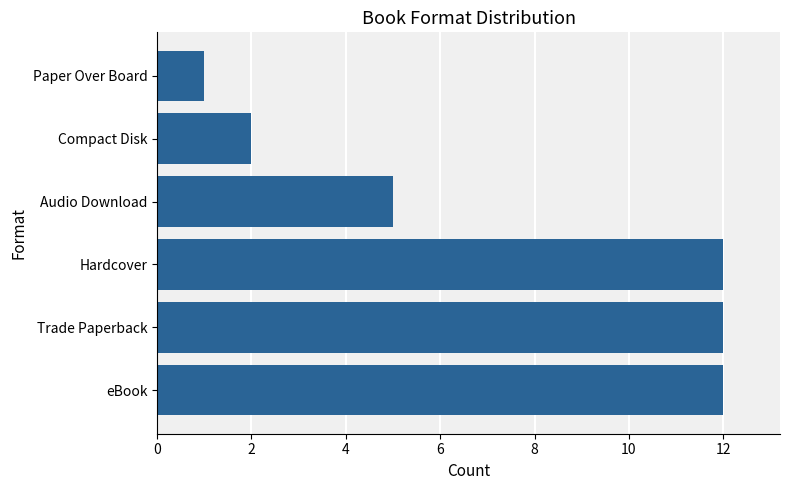

What is the difference between the second highest and second lowest values?

10